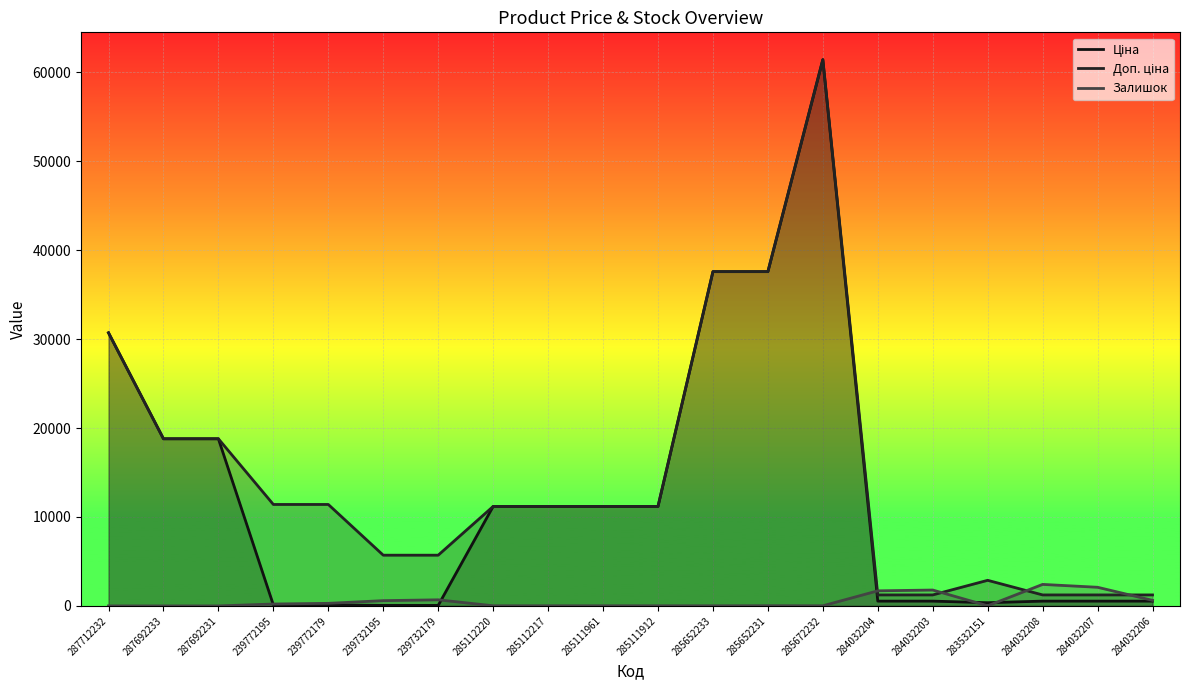

Where does the Залишок series first go above 23?

239772195